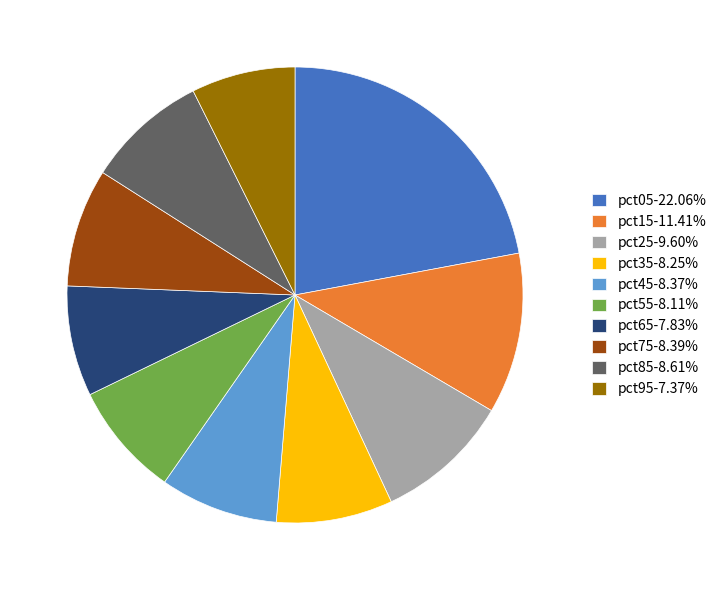

The pct65 slice represents 15% of the pie. True or false?

False